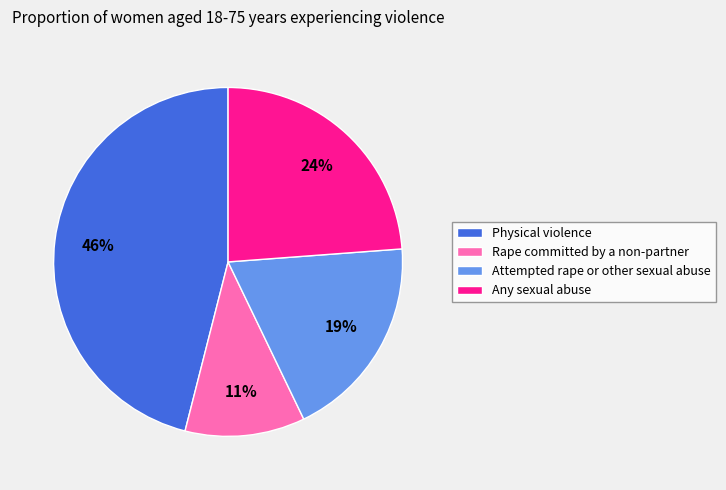

Rank the categories by value from highest to lowest.

Physical violence, Any sexual abuse, Attempted rape or other sexual abuse, Rape committed by a non-partner